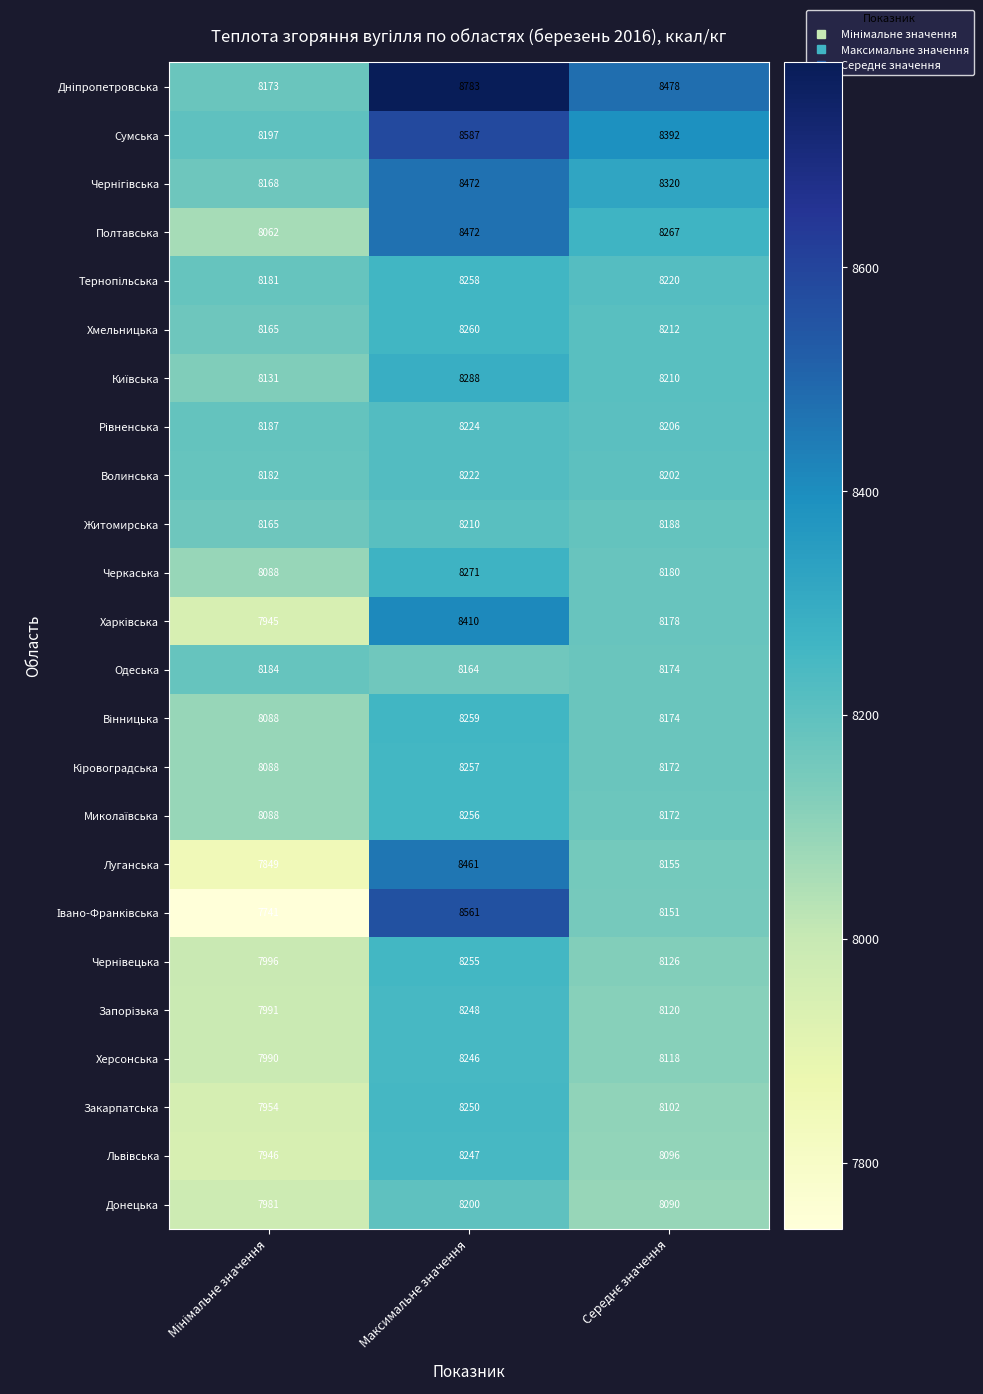

Is it true that Луганська equals 13672 at Максимальне значення?

False